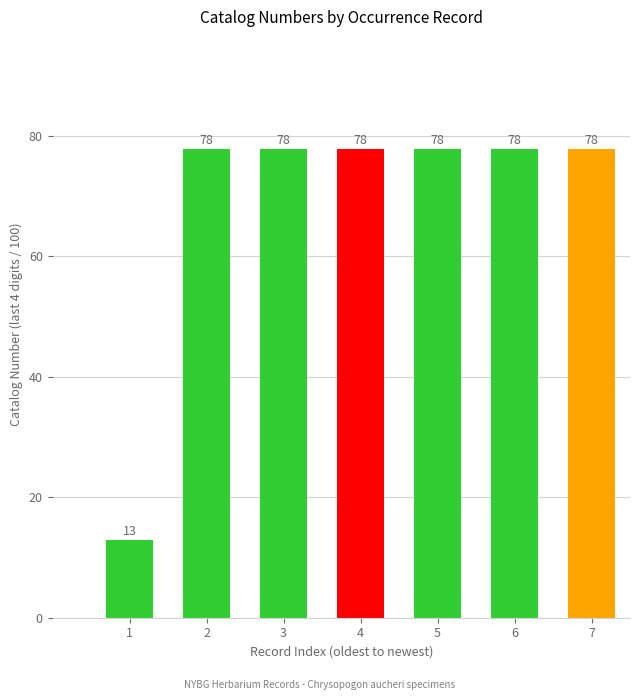

What is the difference between the maximum and minimum values?

65.0